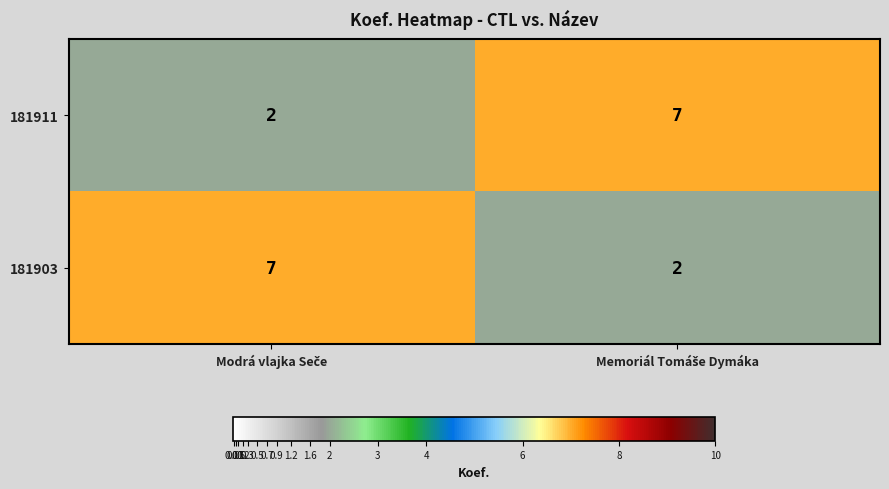

What is the difference between the maximum and minimum values in the 181903 series?

5